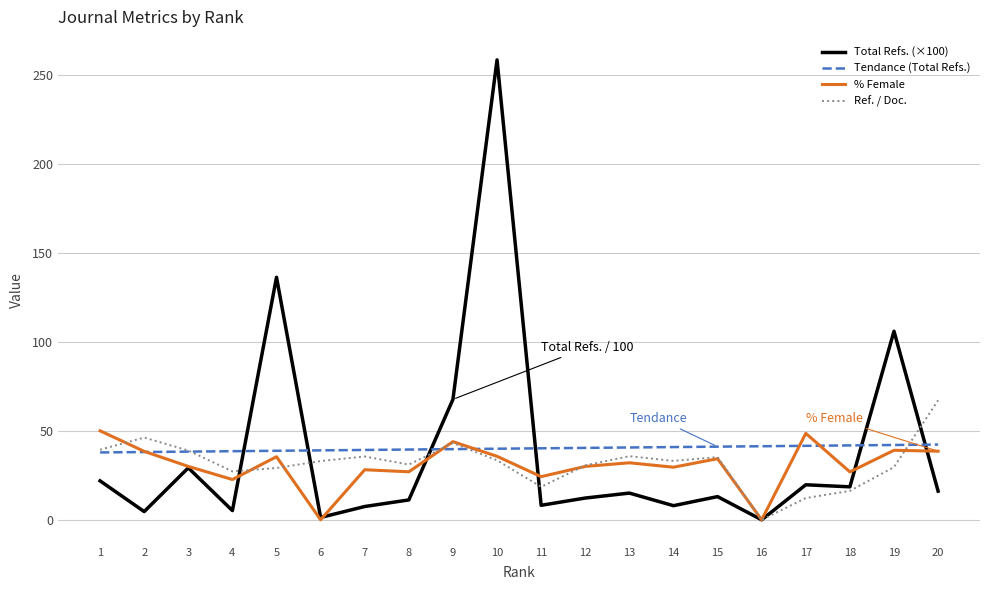

Which category has the highest value across all series?

10